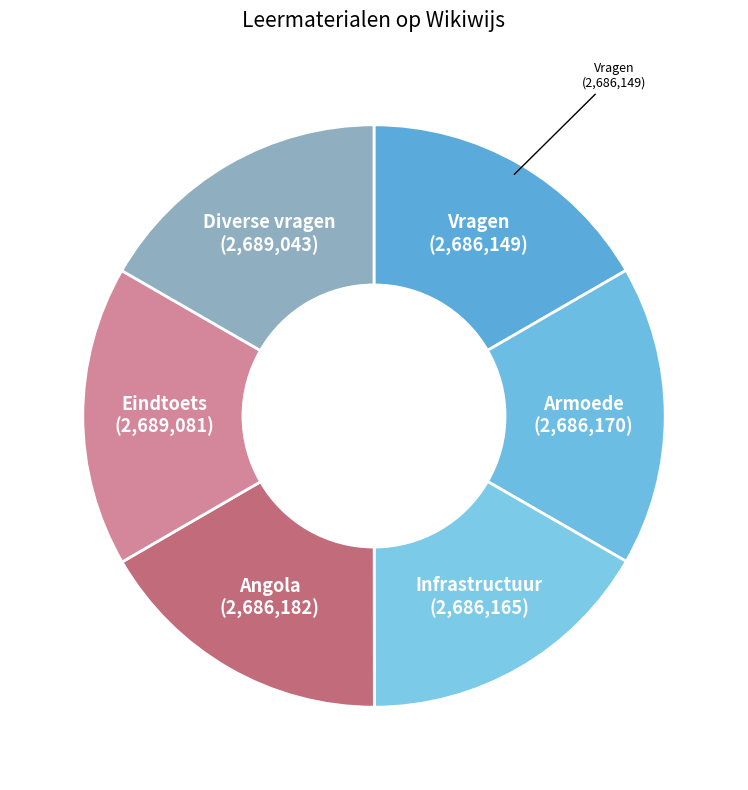

How many slices are in this pie chart?

6